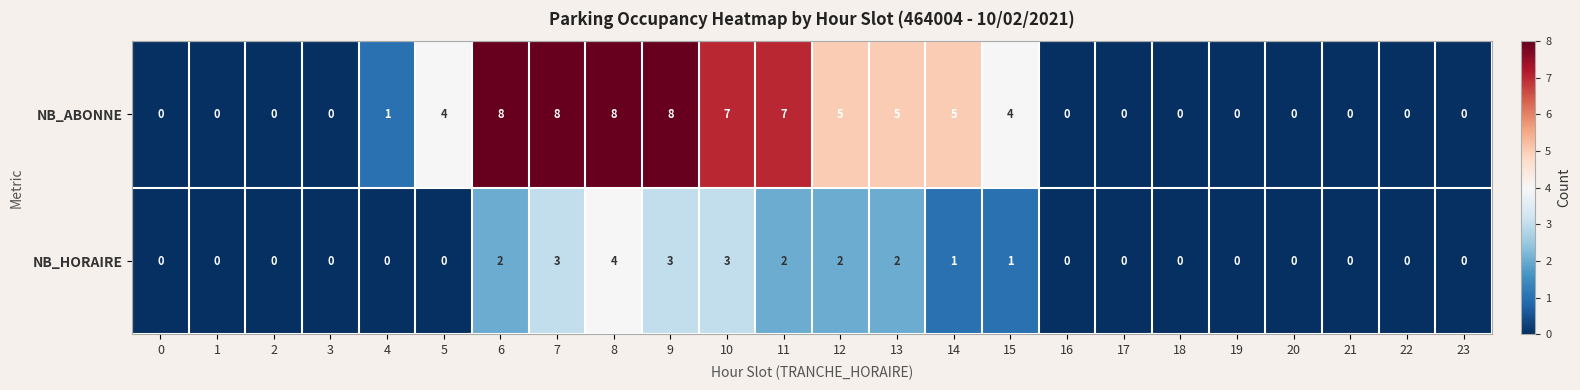

Count the NB_ABONNE values in the range 0 to 7.

20